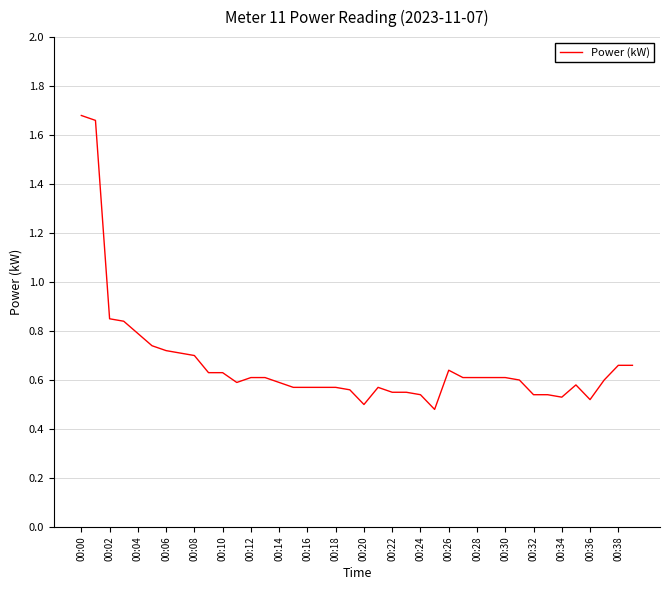

Does the chart have visible grid lines?

Yes